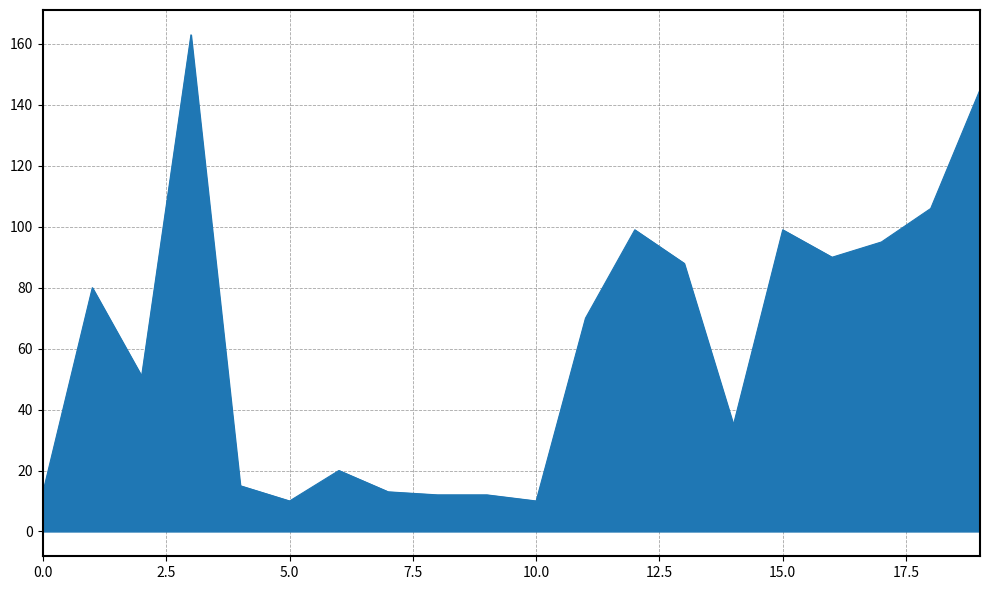

What is the maximum value shown in the chart?

163